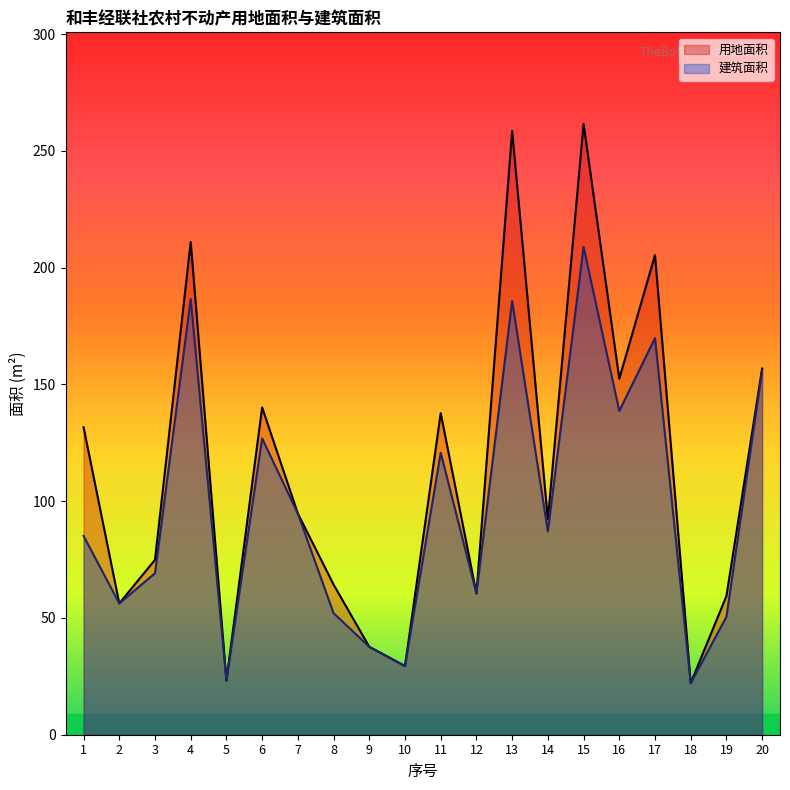

Does the chart have visible grid lines?

No